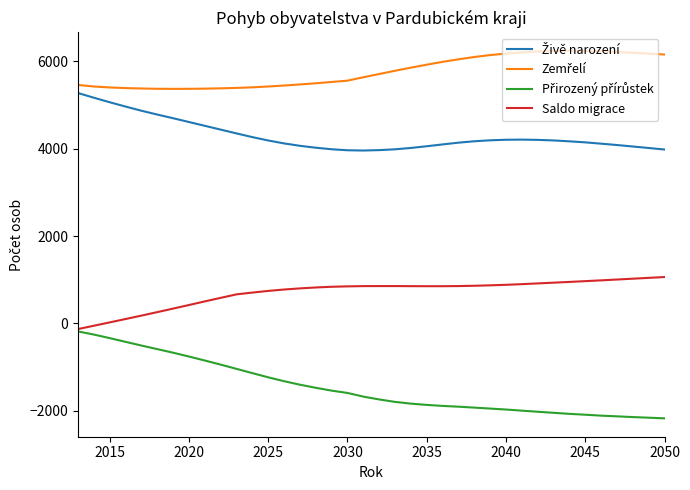

What is the greatest value displayed?

6245